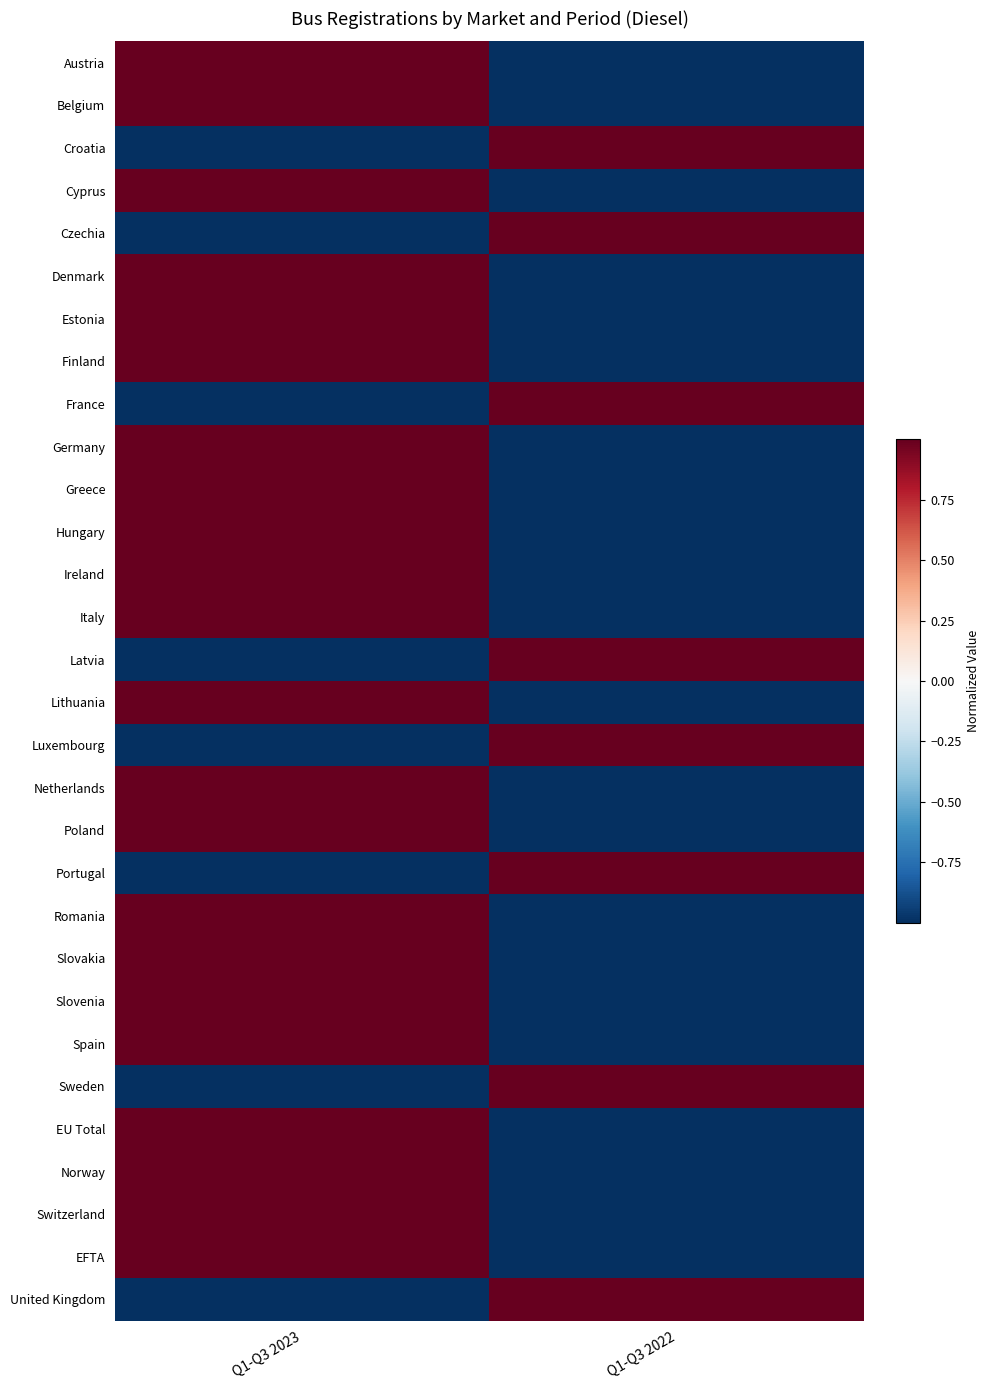

Reading right to left, list all the values displayed in this chart.

Austria: Q1-Q3 2022=-1.0	Q1-Q3 2023=1.0
Belgium: Q1-Q3 2022=-1.0	Q1-Q3 2023=1.0
Croatia: Q1-Q3 2022=1.0	Q1-Q3 2023=-1.0
Cyprus: Q1-Q3 2022=-1.0	Q1-Q3 2023=1.0
Czechia: Q1-Q3 2022=1.0	Q1-Q3 2023=-1.0
Denmark: Q1-Q3 2022=-1.0	Q1-Q3 2023=1.0
Estonia: Q1-Q3 2022=-1.0	Q1-Q3 2023=1.0
Finland: Q1-Q3 2022=-1.0	Q1-Q3 2023=1.0
France: Q1-Q3 2022=1.0	Q1-Q3 2023=-1.0
Germany: Q1-Q3 2022=-1.0	Q1-Q3 2023=1.0
Greece: Q1-Q3 2022=-1.0	Q1-Q3 2023=1.0
Hungary: Q1-Q3 2022=-1.0	Q1-Q3 2023=1.0
Ireland: Q1-Q3 2022=-1.0	Q1-Q3 2023=1.0
Italy: Q1-Q3 2022=-1.0	Q1-Q3 2023=1.0
Latvia: Q1-Q3 2022=1.0	Q1-Q3 2023=-1.0
Lithuania: Q1-Q3 2022=-1.0	Q1-Q3 2023=1.0
Luxembourg: Q1-Q3 2022=1.0	Q1-Q3 2023=-1.0
Netherlands: Q1-Q3 2022=-1.0	Q1-Q3 2023=1.0
Poland: Q1-Q3 2022=-1.0	Q1-Q3 2023=1.0
Portugal: Q1-Q3 2022=1.0	Q1-Q3 2023=-1.0
Romania: Q1-Q3 2022=-1.0	Q1-Q3 2023=1.0
Slovakia: Q1-Q3 2022=-1.0	Q1-Q3 2023=1.0
Slovenia: Q1-Q3 2022=-1.0	Q1-Q3 2023=1.0
Spain: Q1-Q3 2022=-1.0	Q1-Q3 2023=1.0
Sweden: Q1-Q3 2022=1.0	Q1-Q3 2023=-1.0
EU Total: Q1-Q3 2022=-1.0	Q1-Q3 2023=1.0
Norway: Q1-Q3 2022=-1.0	Q1-Q3 2023=1.0
Switzerland: Q1-Q3 2022=-1.0	Q1-Q3 2023=1.0
EFTA: Q1-Q3 2022=-1.0	Q1-Q3 2023=1.0
United Kingdom: Q1-Q3 2022=1.0	Q1-Q3 2023=-1.0